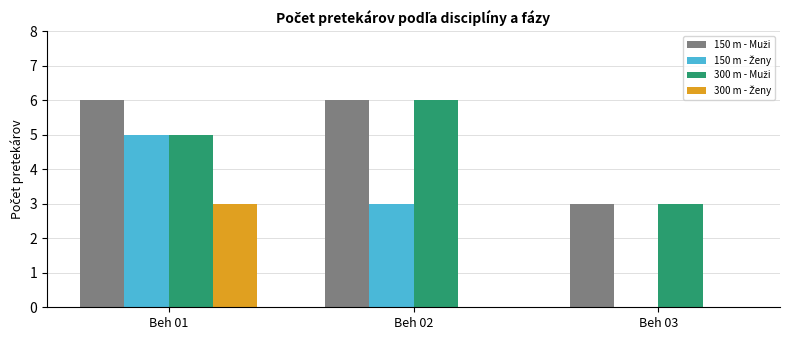

At which category is the sum across all series the highest?

Beh 01